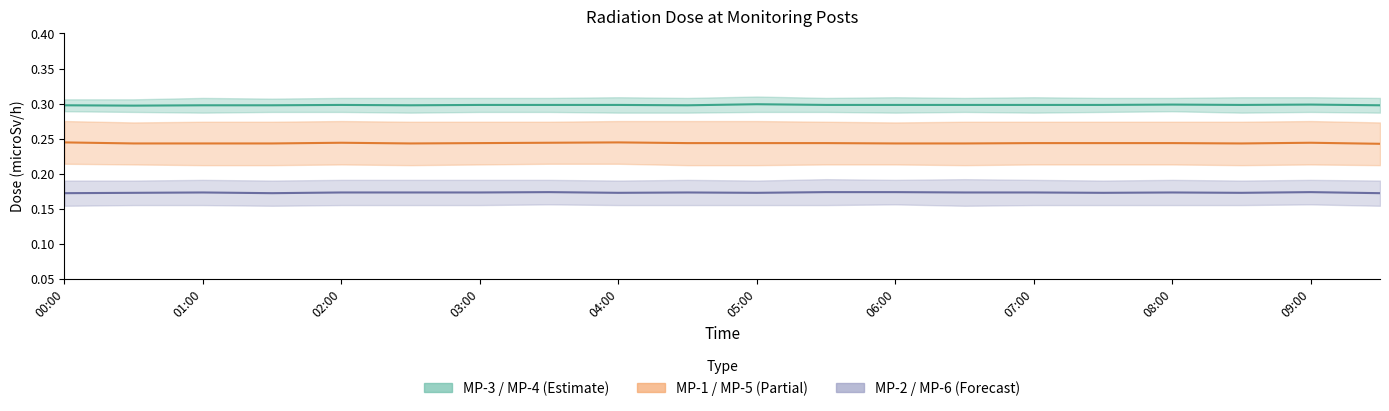

List the series in order of their peak value, highest first.

MP-3 / MP-4 mid, MP-1 / MP-5 mid, MP-2 / MP-6 mid